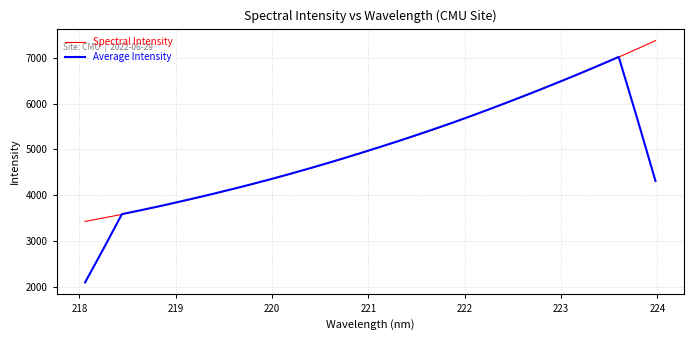

What is the maximum value shown in the chart?

7367.4